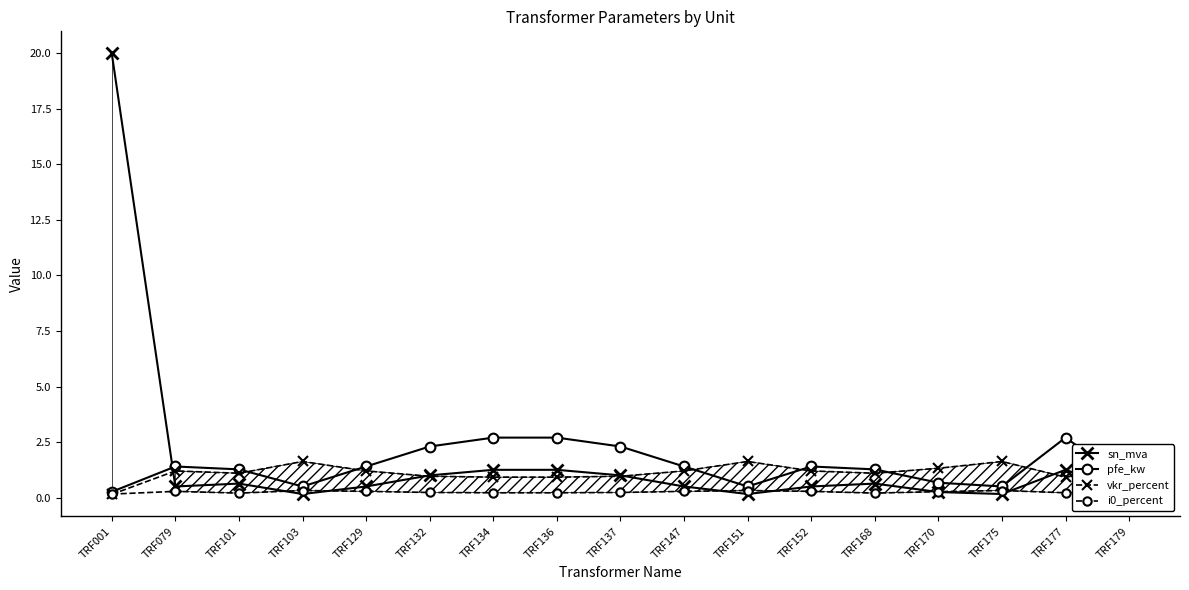

The value of i0_percent at TRF101 is 0.1. True or false?

False